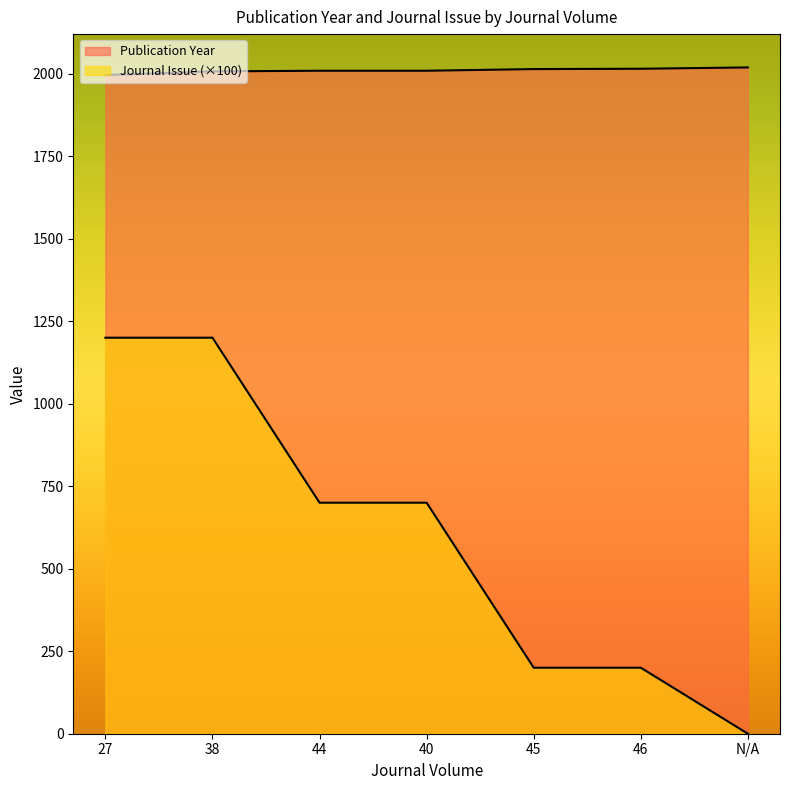

How many positive values does the Journal Issue series have?

6